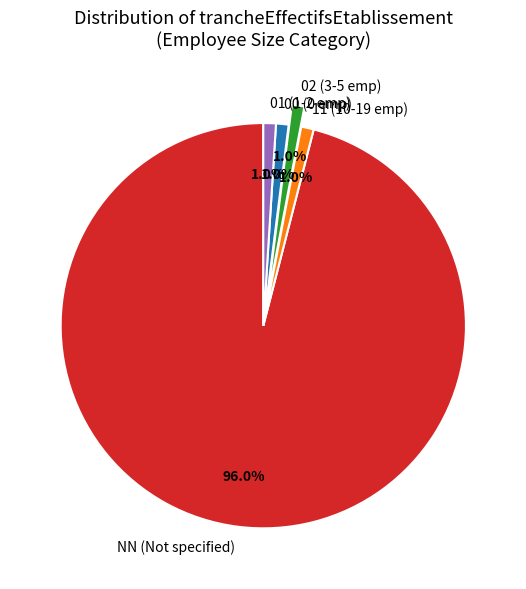

Is there a majority slice in this chart?

Yes